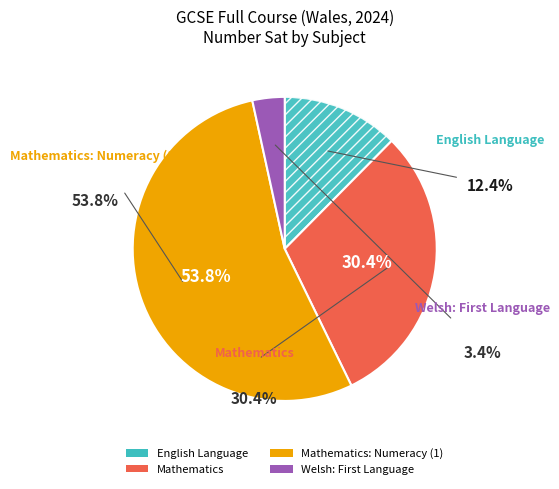

Rank the categories by value from highest to lowest.

Mathematics: Numeracy (1), Mathematics, English Language, Welsh: First Language